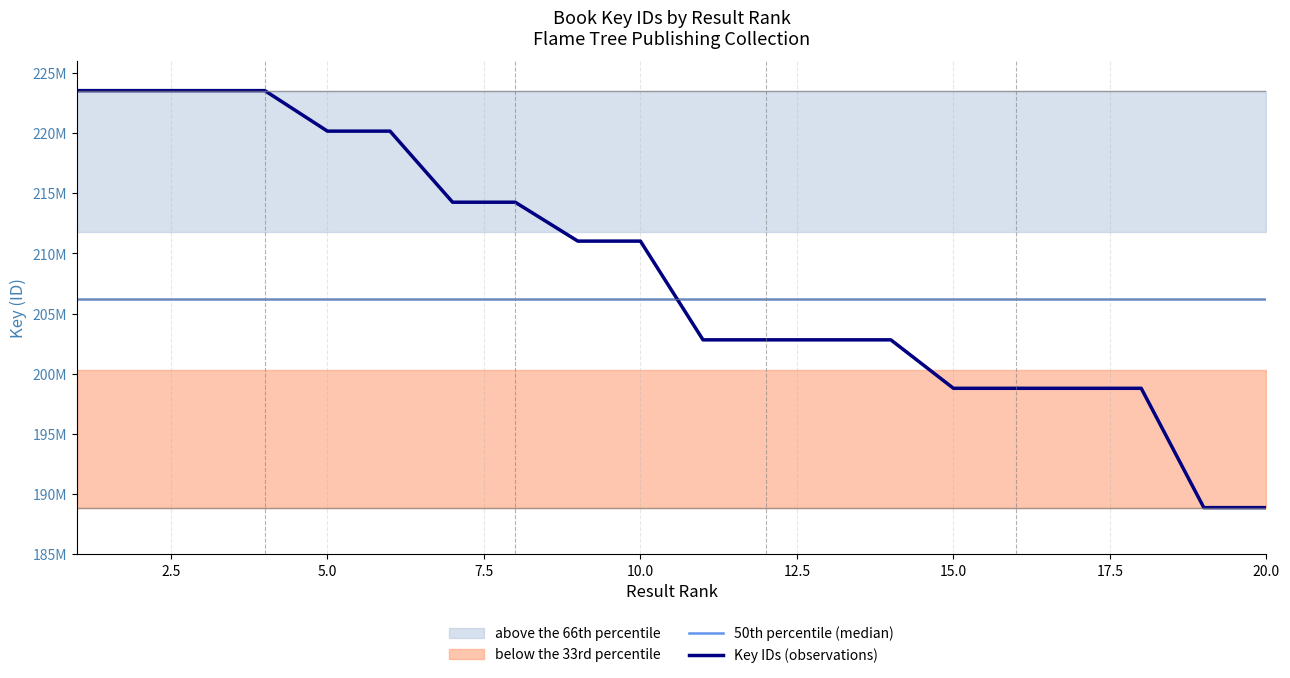

Is the value of 50th percentile (median) at 20.0 greater than the value of Key IDs (observations) at 20.0?

Yes